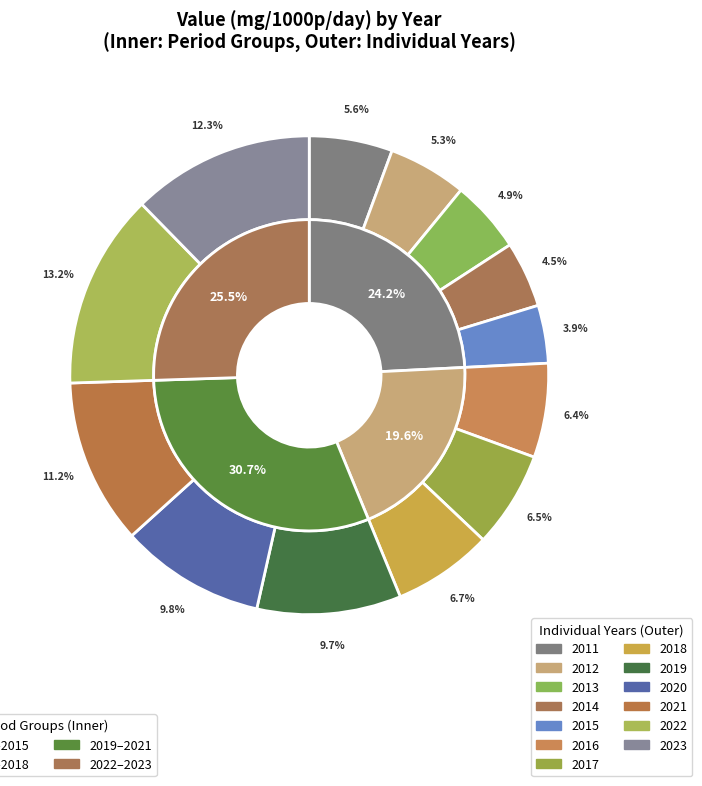

To the nearest percent, what is the combined percentage of 2017 and 2021?

18%